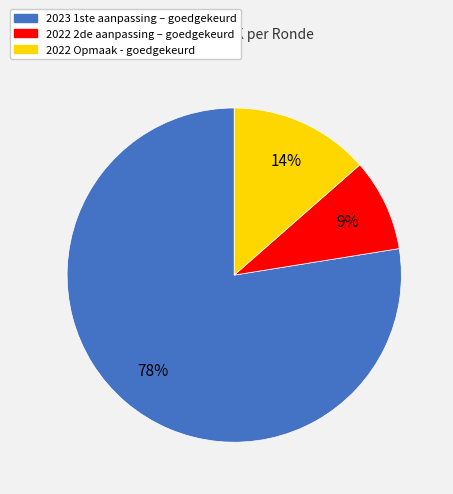

Combined, do 2023 1ste aanpassing – goedgekeurd and 2022 2de aanpassing – goedgekeurd account for over 50%?

Yes